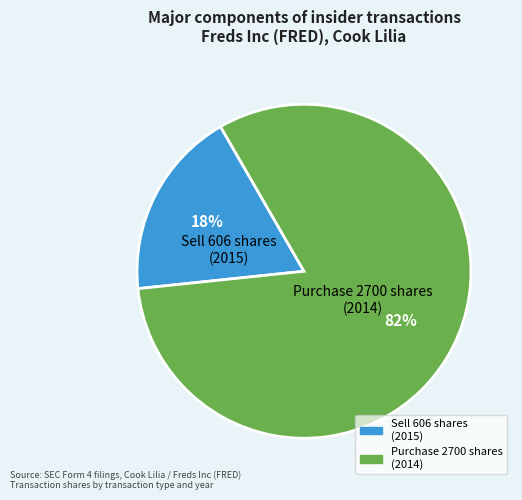

How many segments does this pie chart have?

2